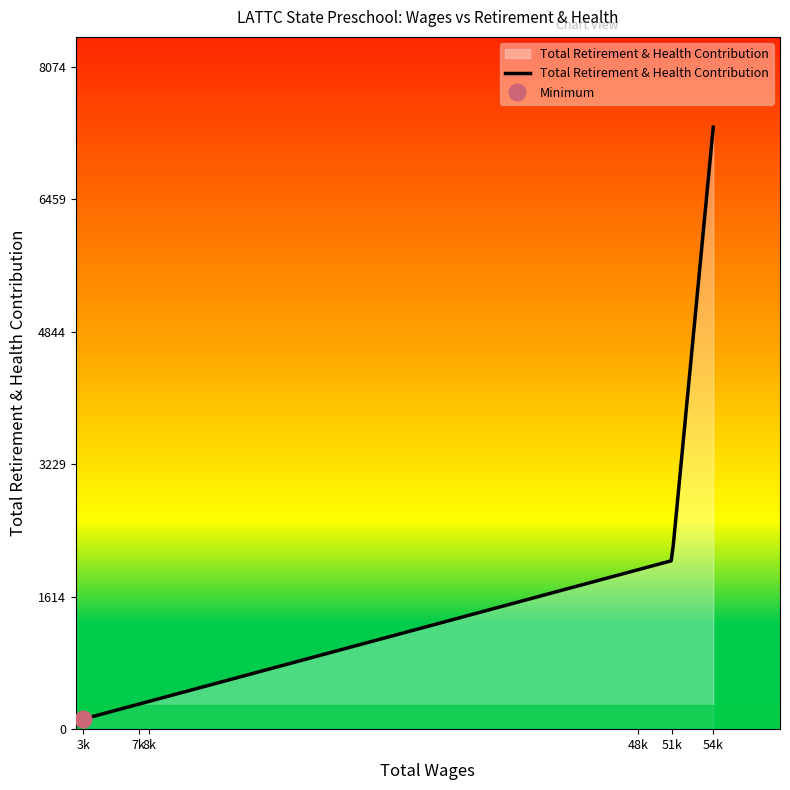

At which label is the value closest to 3731?

51370